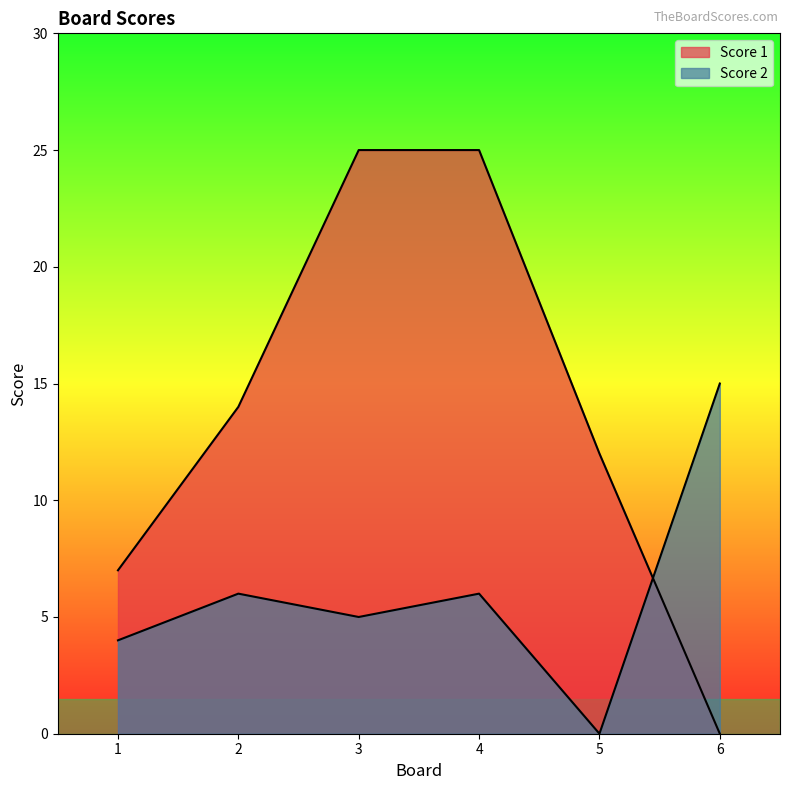

What are all the series names shown in the legend?

Score 1, Score 2